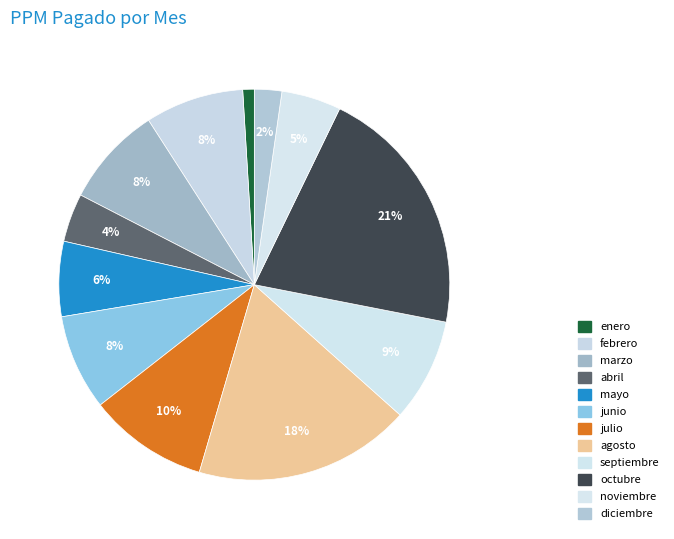

What is the total percentage of mayo and agosto?

24.1%